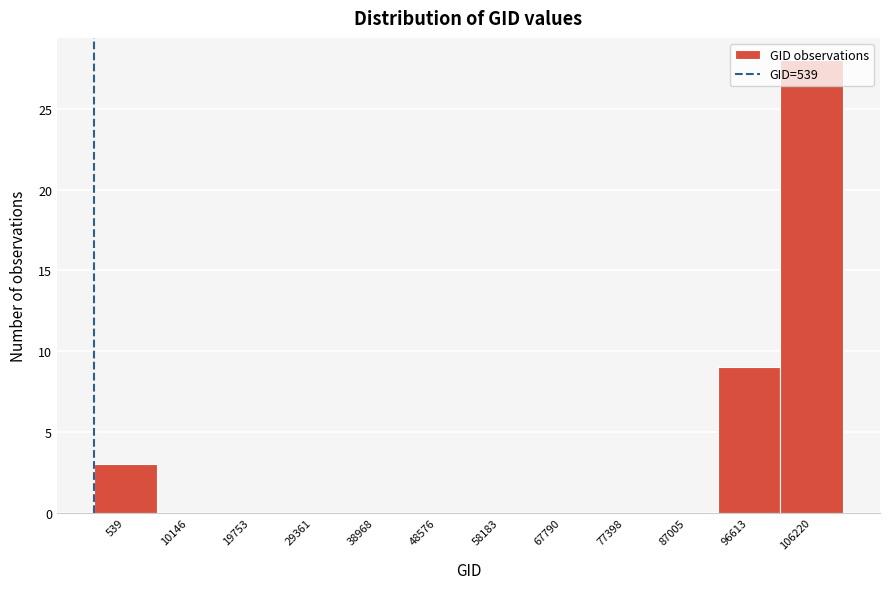

What is the greatest value displayed?

28